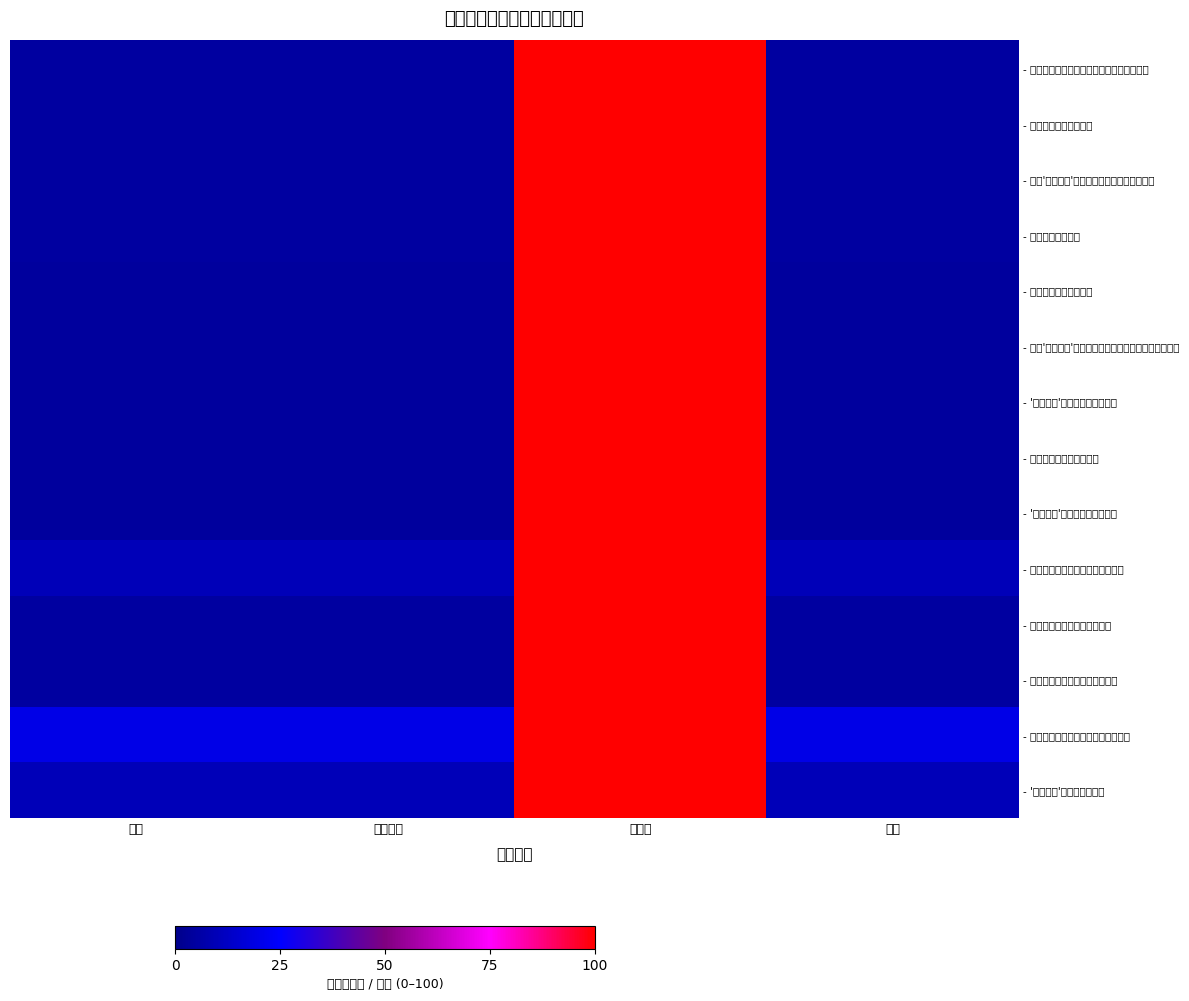

Rank the series at 分值 from lowest to highest value.

- 开展各项宣传活动次数, - 抽检'两品一标'产品合格样品数量占抽样产品数量比例, - '两品一标'产品质量投诉处理率, - 各项宣传活动按期开展率, - '两品一标'奖励资金发放及时率, - 创建全国绿色食品原料标准化生产基地数量, - 奖励我区获得绿色食品, - 开展'两品一标'认证和证后监管督促检查人次, - 开展市场监察次数, - 农产品质量安全中心运转经费, - 产品认证、证后监管、市场抽检, - 奖励绿色食品、农产品地理标志款, - '两品一标'获证主体满意度, - 绿色、有机农产品重大食品安全事故